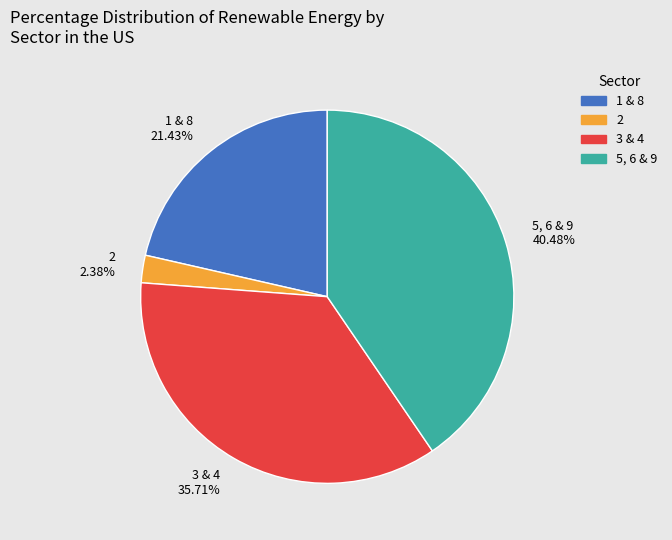

Is there a majority slice in this chart?

No